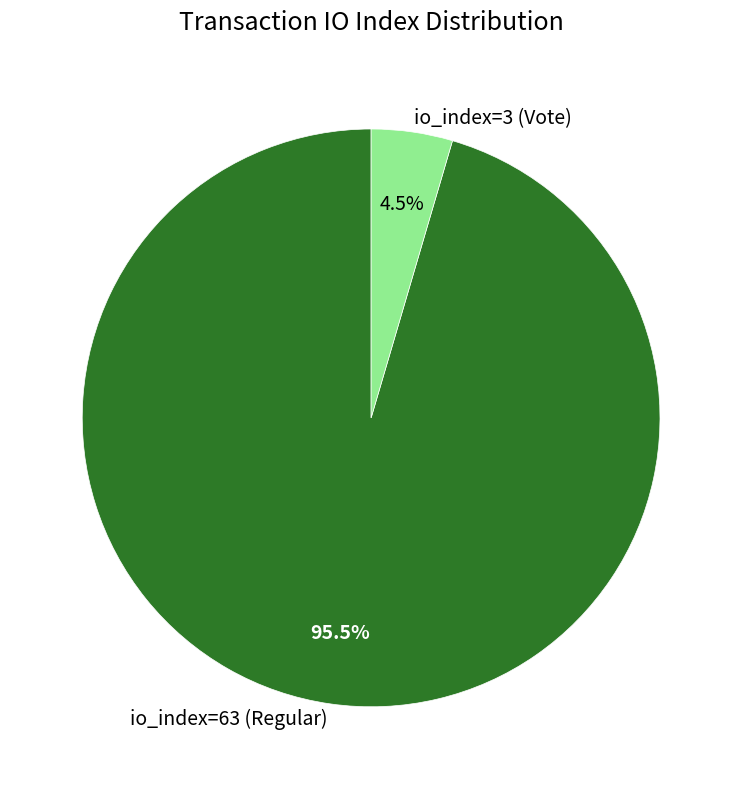

Count the number of slices in the pie.

2